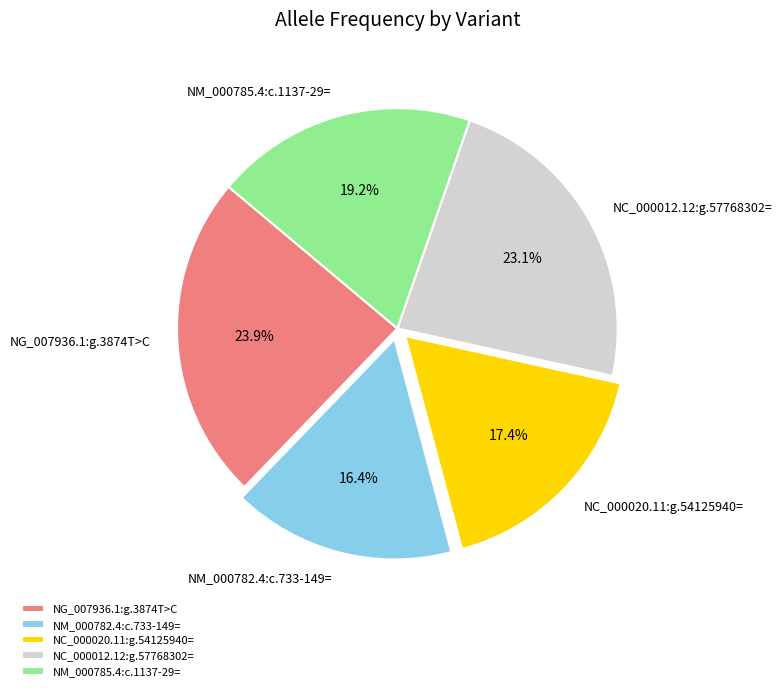

True or false: NG_007936.1:g.3874T>C accounts for 24% of the total.

True